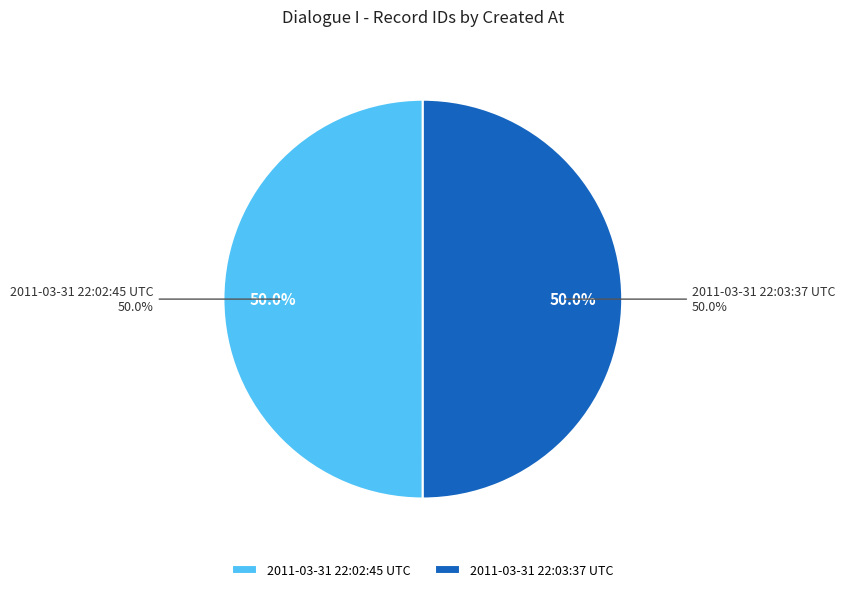

Between 2011-03-31 22:03:37 UTC and 2011-03-31 22:02:45 UTC, which is larger?

2011-03-31 22:03:37 UTC